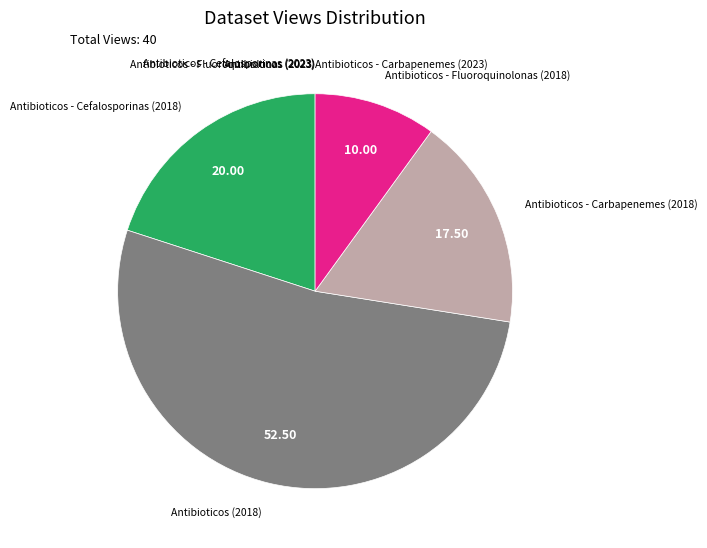

Which slice represents more than half of the pie?

Antibioticos (2018)